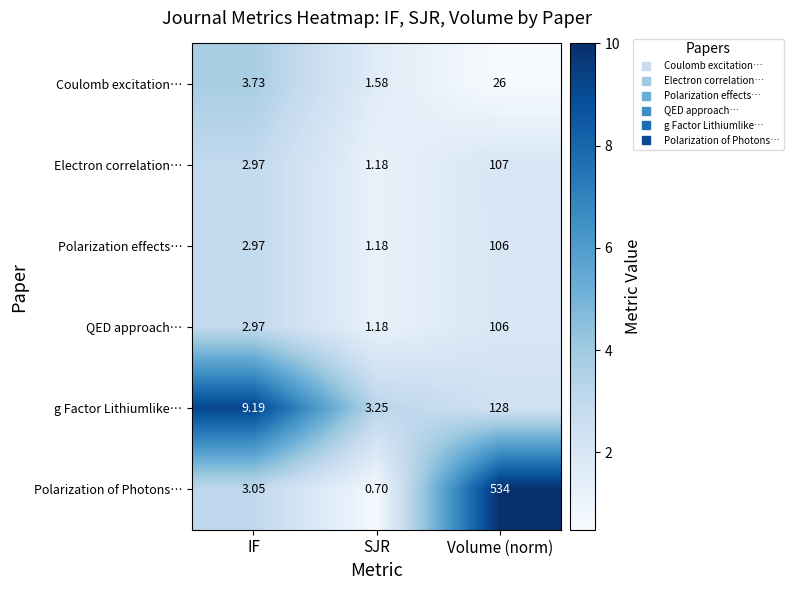

Rank the categories by g Factor Lithiumlike… value from highest to lowest.

Volume (norm), IF, SJR